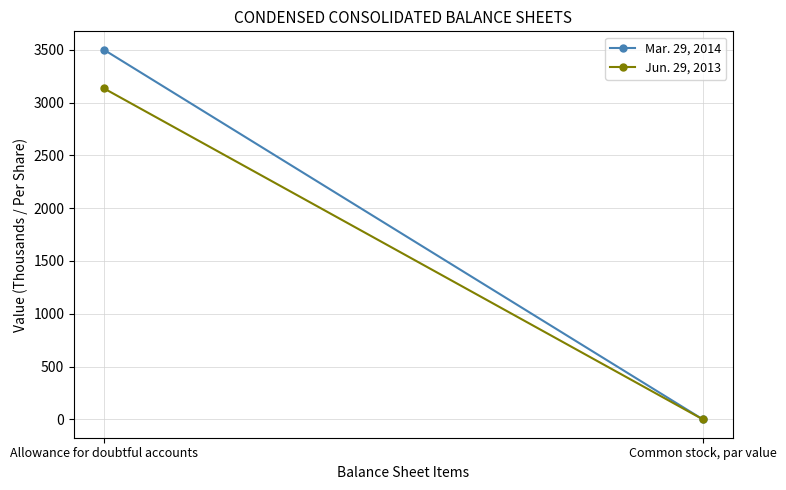

What is the difference between the maximum and minimum values in the Jun. 29, 2013 series?

3134.5